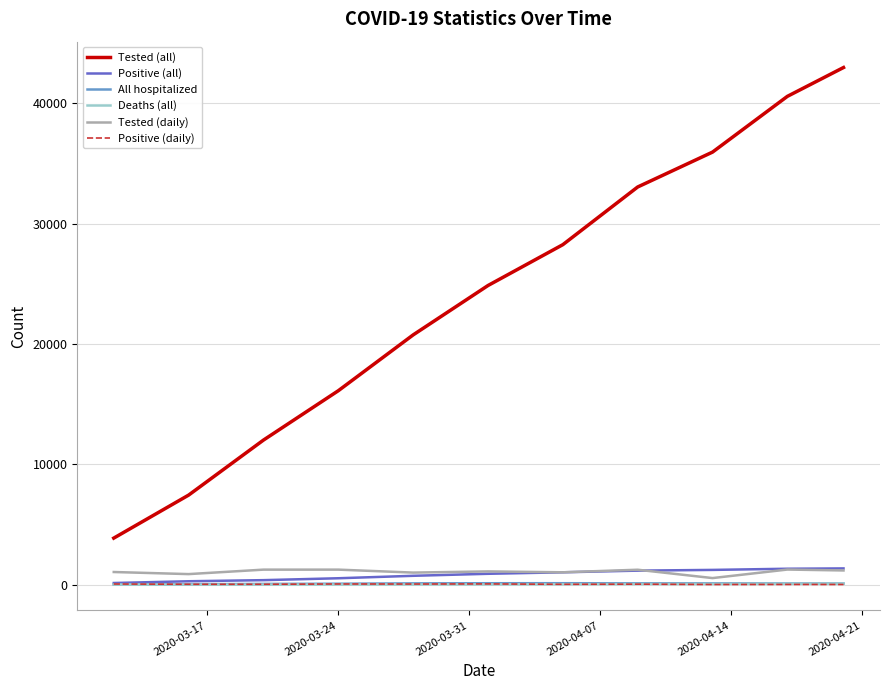

What is the maximum value for Deaths (all)?

77